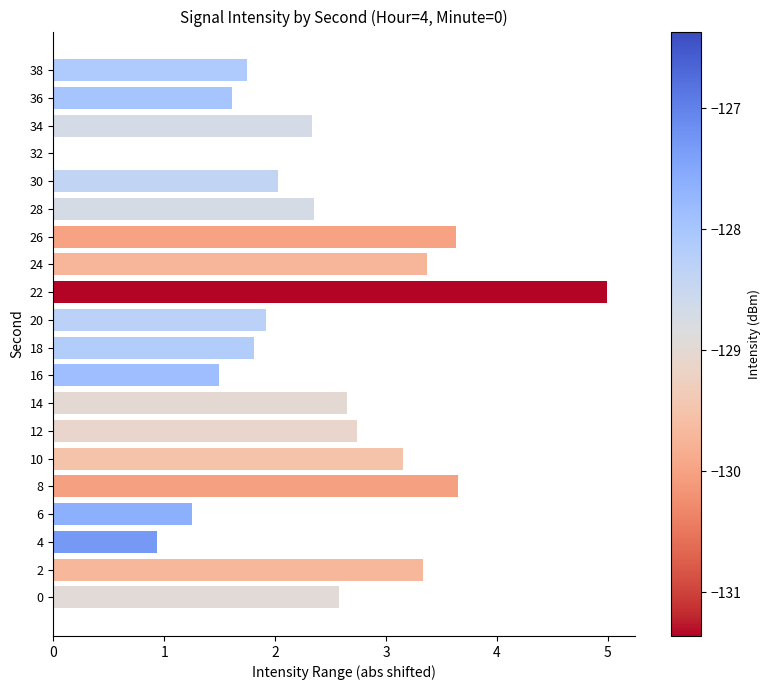

The value at 12 is 1.8. True or false?

False